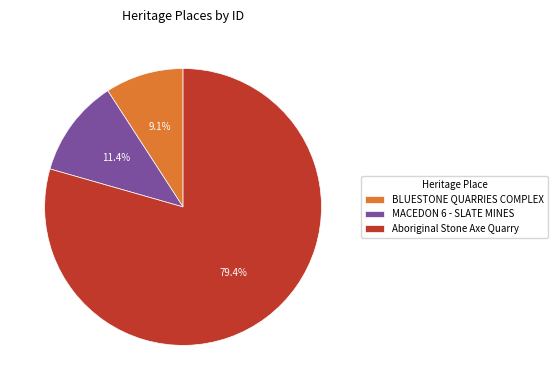

How much of the chart is everything except MACEDON 6 - SLATE MINES?

88.6%